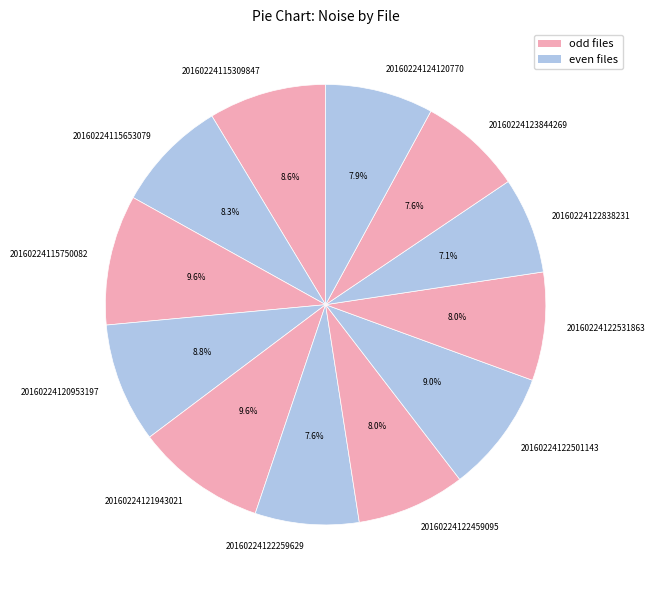

Between 20160224115653079 and 20160224123844269, which is larger?

20160224115653079